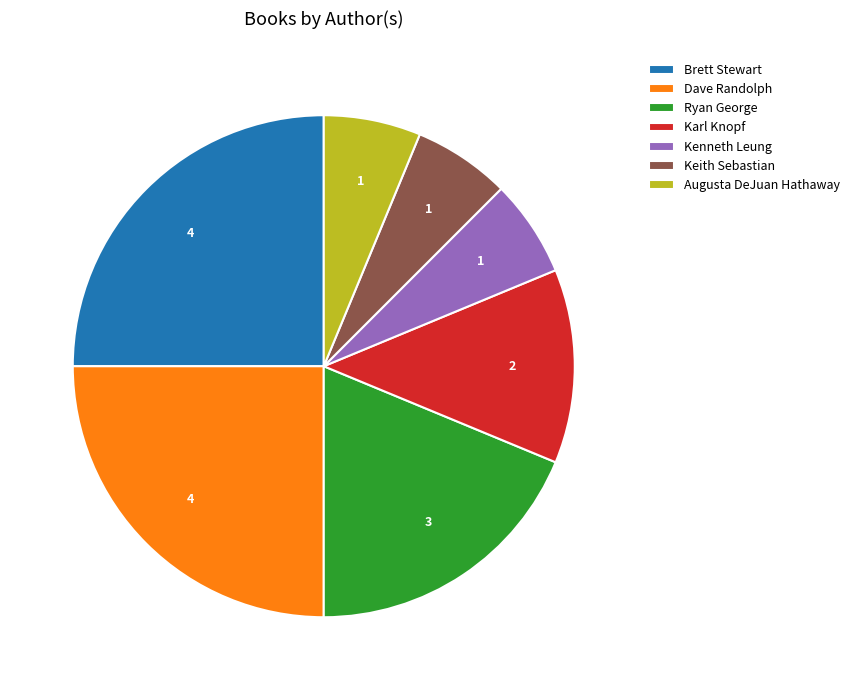

True or false: Brett Stewart accounts for 25% of the total.

True